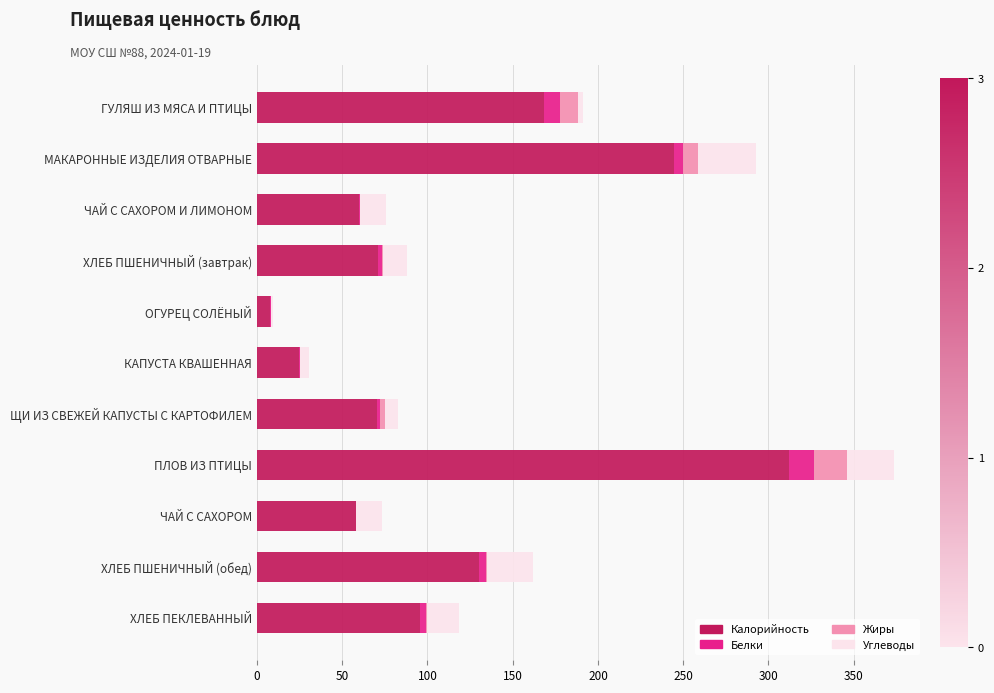

The value of Калорийность at ЧАЙ С САХОРОМ is 58.0. True or false?

True